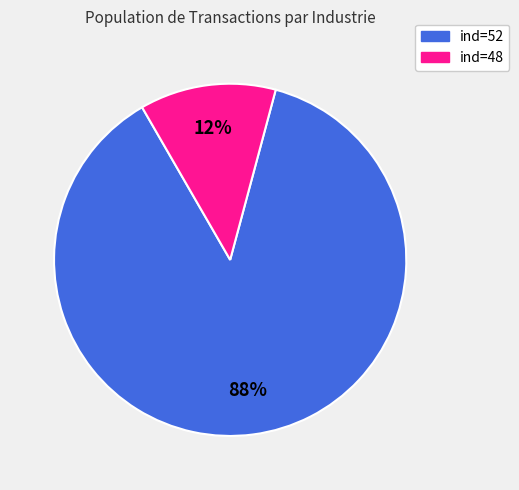

Is there any slice that represents more than half of the pie?

Yes